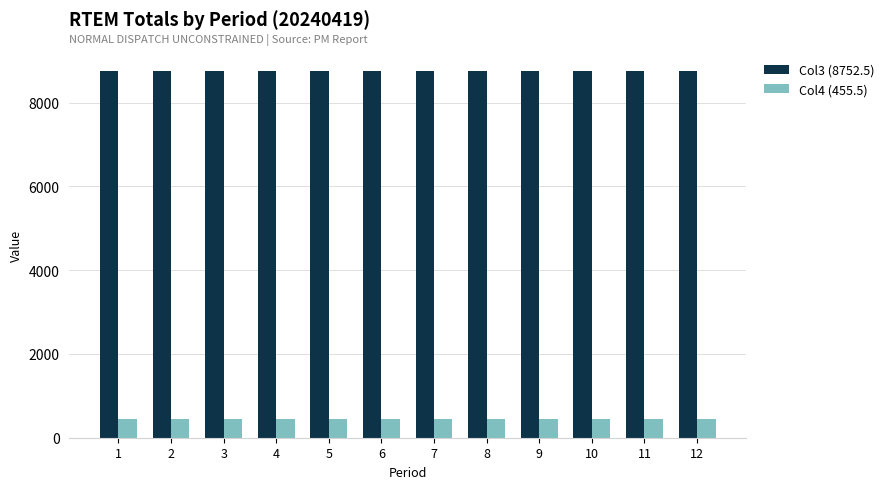

Reading left to right, extract all data points from this chart.

Col3 (8752.5): 1=8752.5	2=8752.5	3=8752.5	4=8752.5	5=8752.5	6=8752.5	7=8752.5	8=8752.5	9=8752.5	10=8752.5	11=8752.5	12=8752.5
Col4 (455.5): 1=455.5	2=455.5	3=455.5	4=455.5	5=455.5	6=455.5	7=455.5	8=455.5	9=455.5	10=455.5	11=455.5	12=455.5